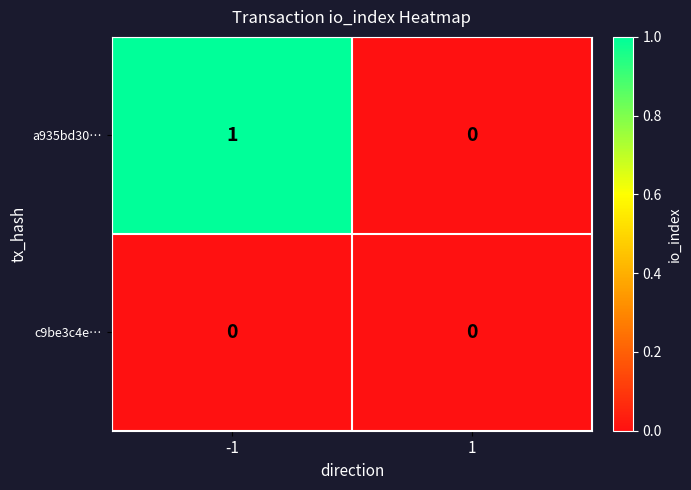

Which series has the largest total across all categories?

a935bd30…